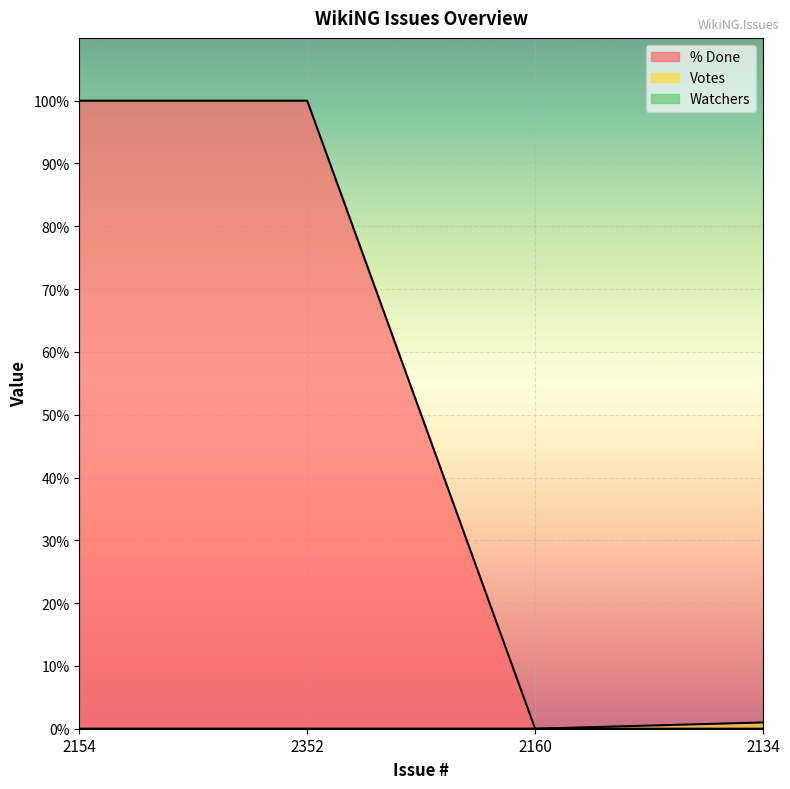

At how many categories does at least one series exceed 6?

2